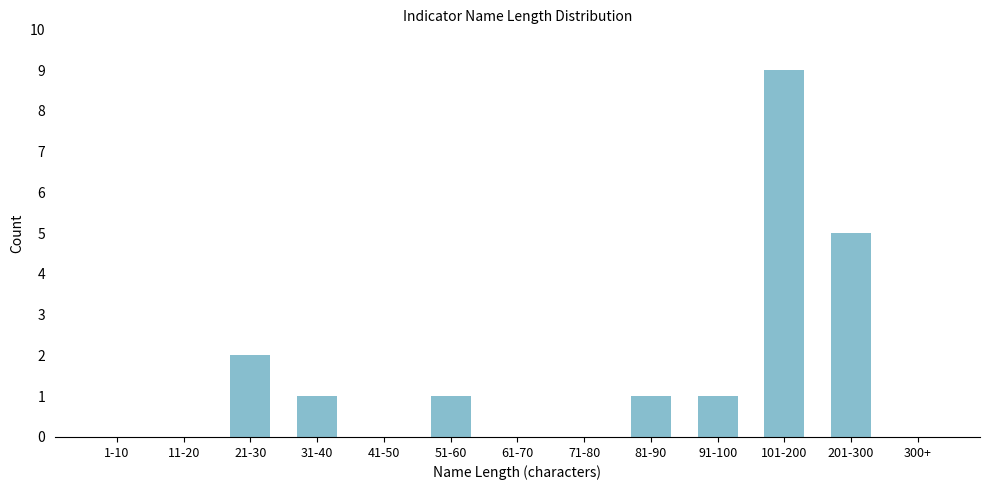

Reading left to right, what are all the values shown in this chart?

1-10=0	11-20=0	21-30=2	31-40=1	41-50=0	51-60=1	61-70=0	71-80=0	81-90=1	91-100=1	101-200=9	201-300=5	300+=0